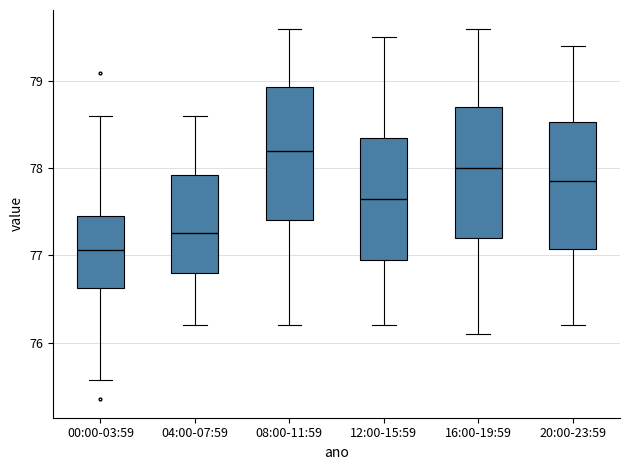

Which box has the highest median line?

08:00-11:59